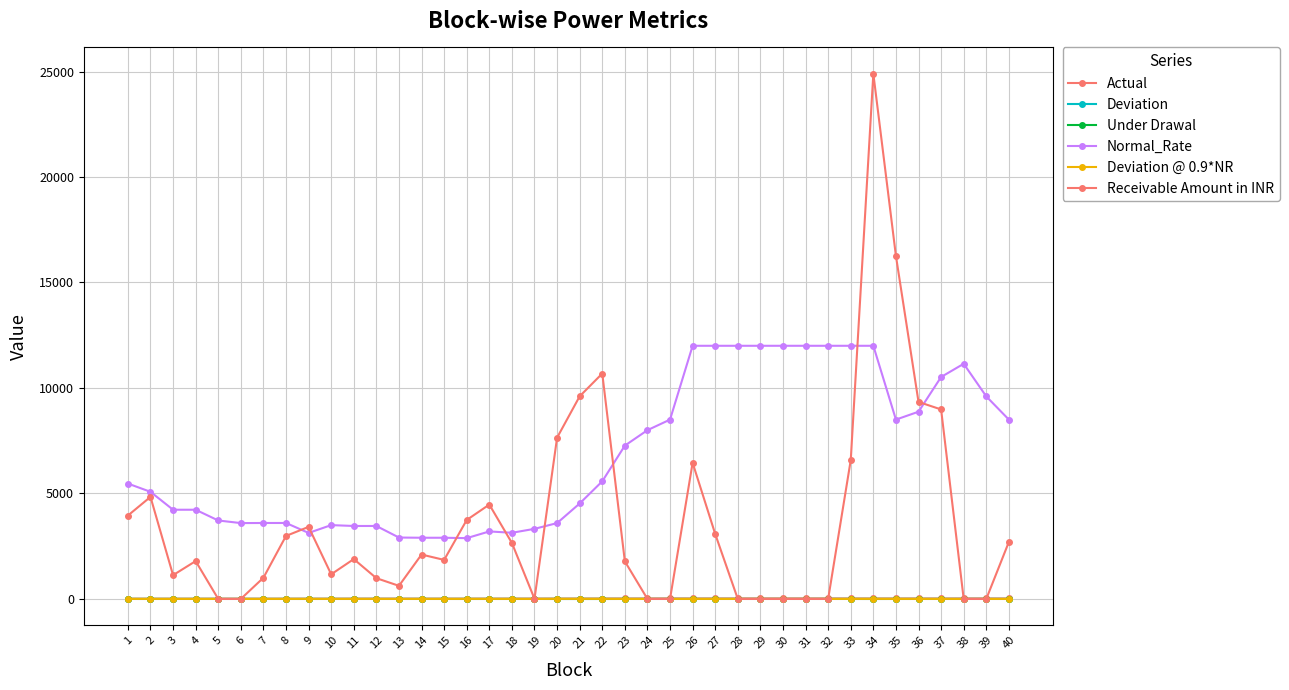

Does the chart have visible grid lines?

Yes